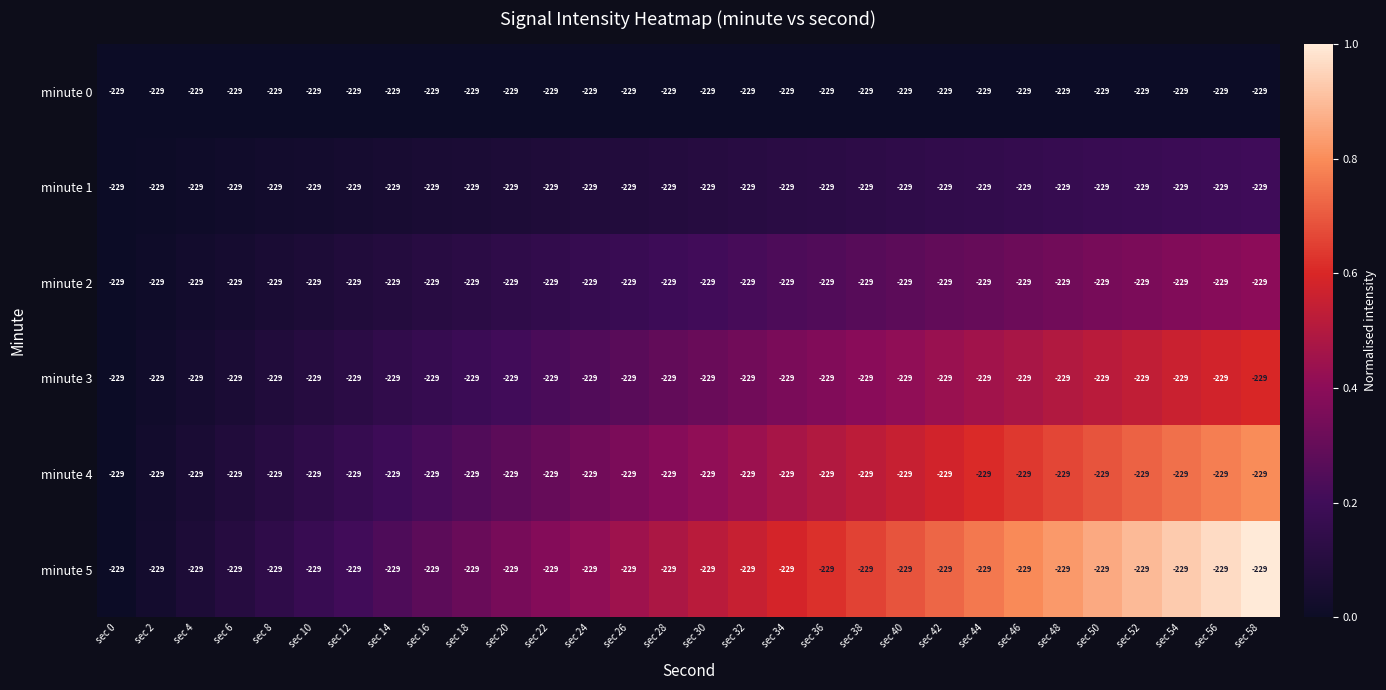

The value of minute 0 at sec 34 is 0.0. True or false?

True